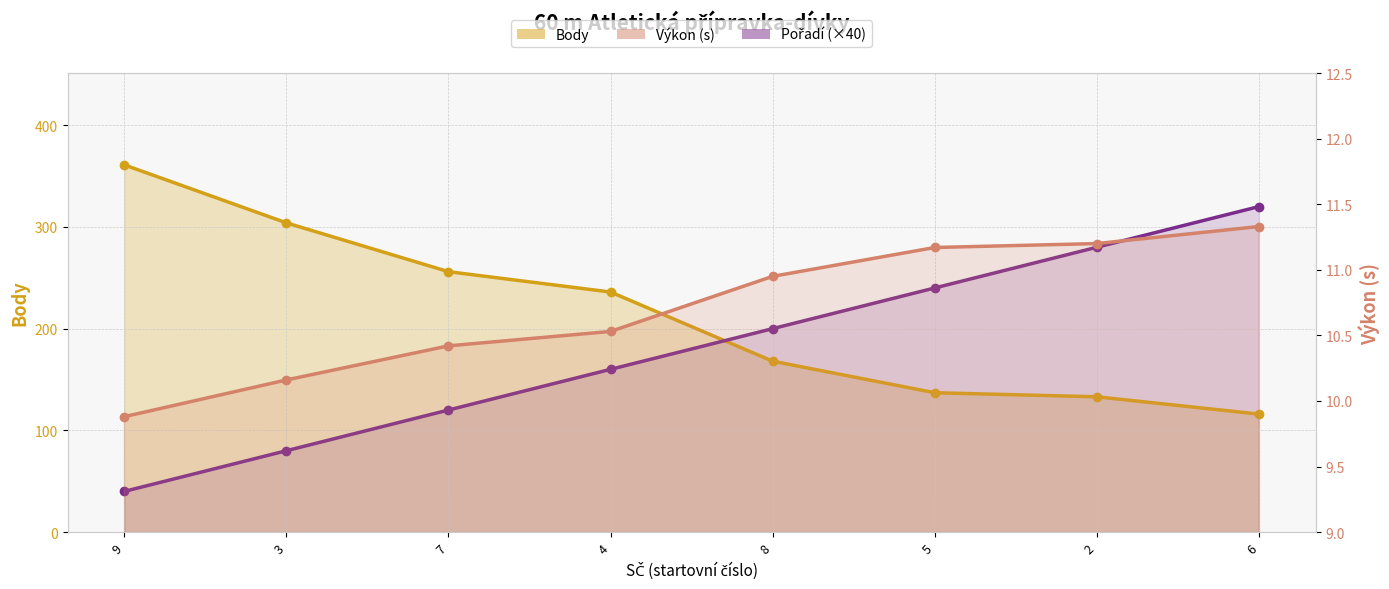

What position from the left is 8?

5